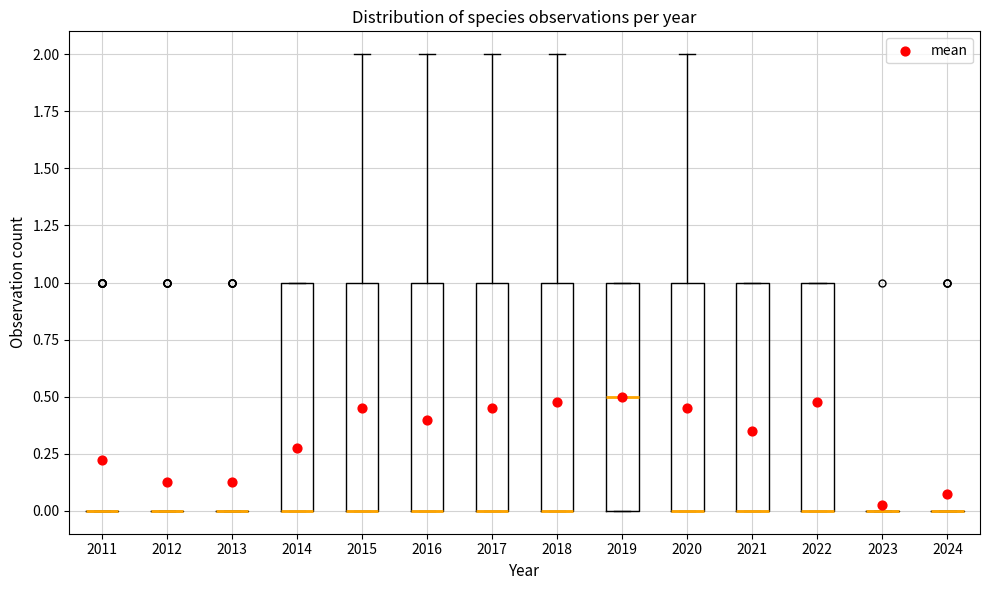

Reading left to right, transcribe this box plot: for each box, give where its median line is, the range the box spans, and where its two whiskers end, as read against the y-axis. The values are not printed on the chart, so give them approximately, as read against the axis.

2011: box collapsed to a line at 0.0, whiskers 0.0 to 0.0
2012: box collapsed to a line at 0.0, whiskers 0.0 to 0.0
2013: box collapsed to a line at 0.0, whiskers 0.0 to 0.0
2014: median 0.0 (drawn on the box's lower edge), box 0.0 to 1.0, whiskers 0.0 to 1.0
2015: median 0.0 (drawn on the box's lower edge), box 0.0 to 1.0, whiskers 0.0 to 2.0
2016: median 0.0 (drawn on the box's lower edge), box 0.0 to 1.0, whiskers 0.0 to 2.0
2017: median 0.0 (drawn on the box's lower edge), box 0.0 to 1.0, whiskers 0.0 to 2.0
2018: median 0.0 (drawn on the box's lower edge), box 0.0 to 1.0, whiskers 0.0 to 2.0
2019: median 0.5, box 0.0 to 1.0, whiskers 0.0 to 1.0
2020: median 0.0 (drawn on the box's lower edge), box 0.0 to 1.0, whiskers 0.0 to 2.0
2021: median 0.0 (drawn on the box's lower edge), box 0.0 to 1.0, whiskers 0.0 to 1.0
2022: median 0.0 (drawn on the box's lower edge), box 0.0 to 1.0, whiskers 0.0 to 1.0
2023: box collapsed to a line at 0.0, whiskers 0.0 to 0.0
2024: box collapsed to a line at 0.0, whiskers 0.0 to 0.0